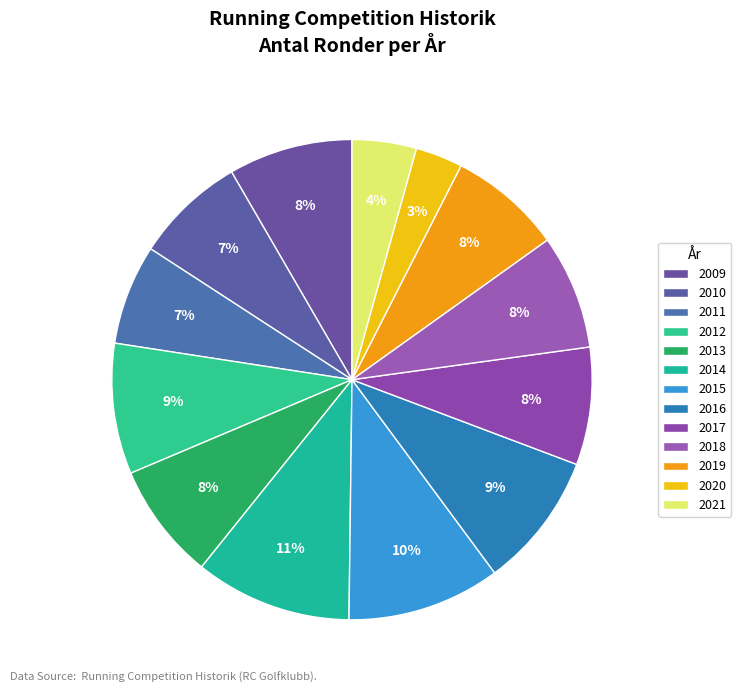

Does 2017 represent more than half of the total?

No